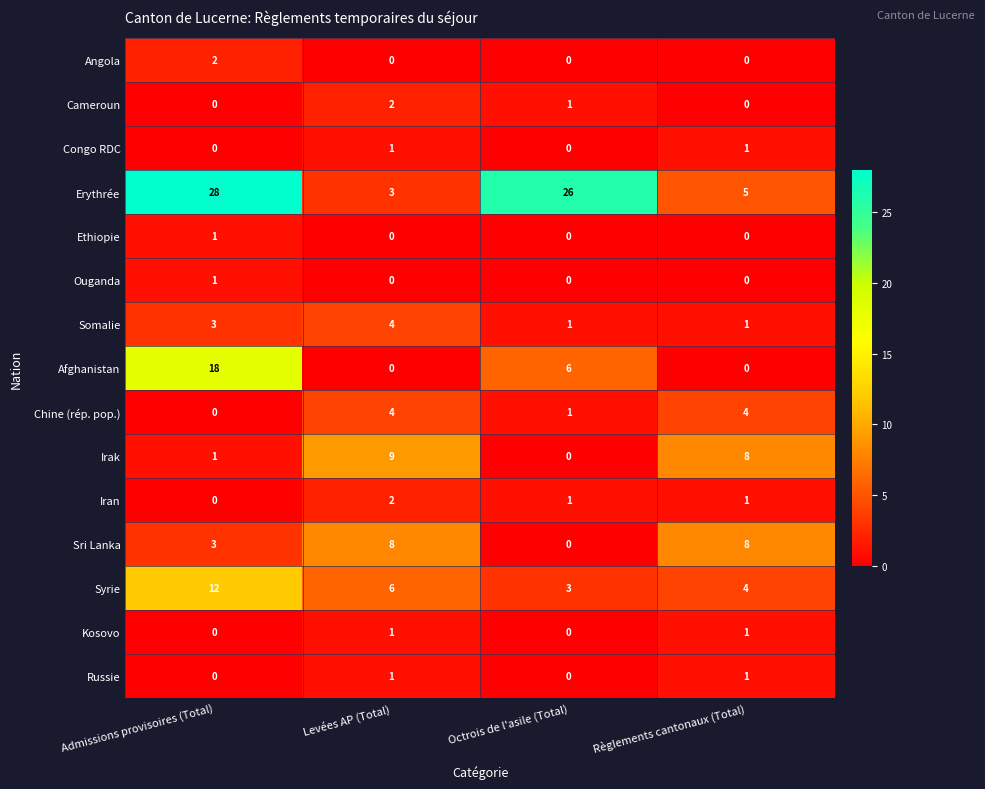

What is the difference between the maximum and minimum values in the Irak series?

9